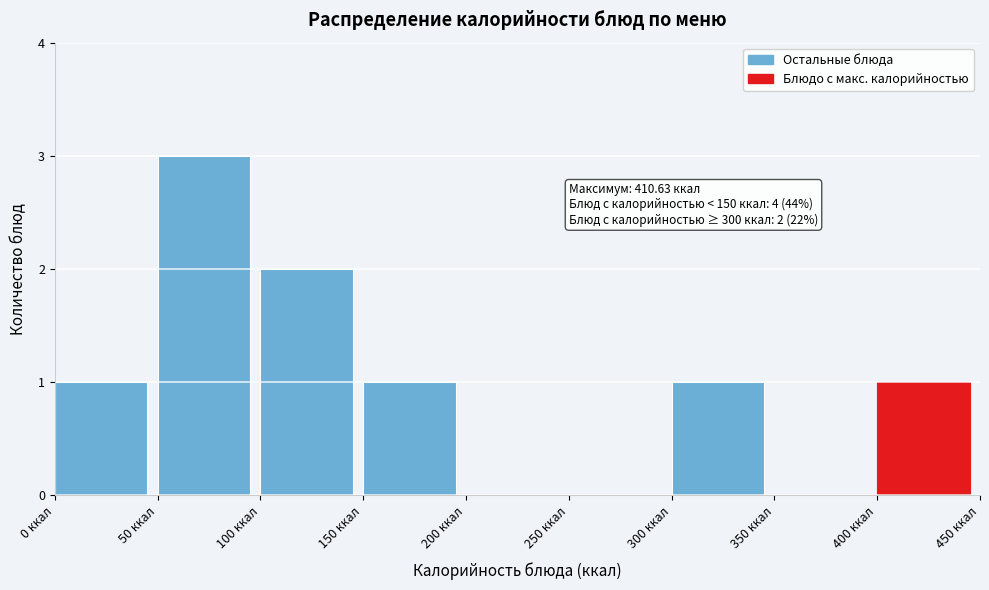

Over which range of the x-axis is the bar tallest?

50 to 100